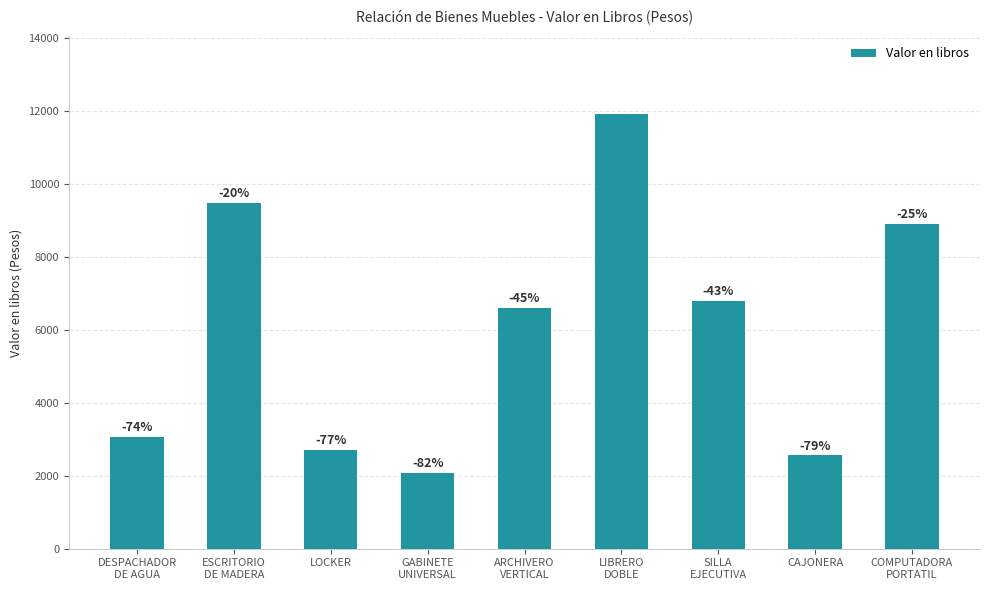

Read the value at DESPACHADOR
DE AGUA.

3064.2